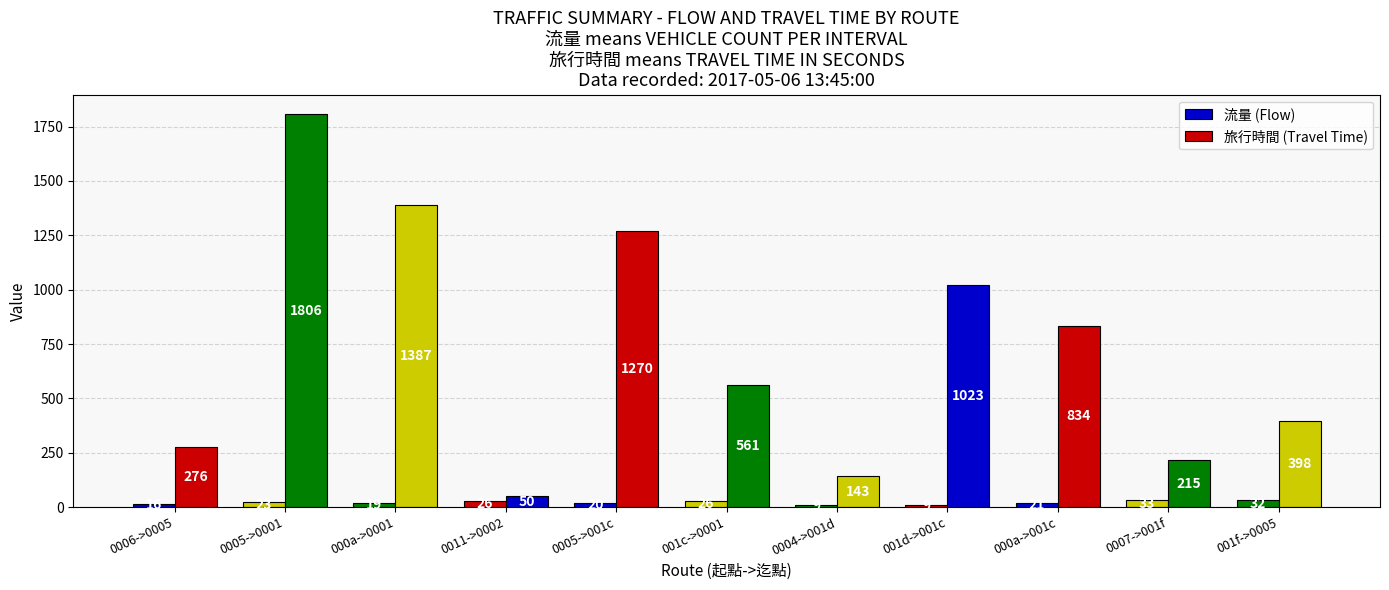

How many distinct data groups are displayed?

2